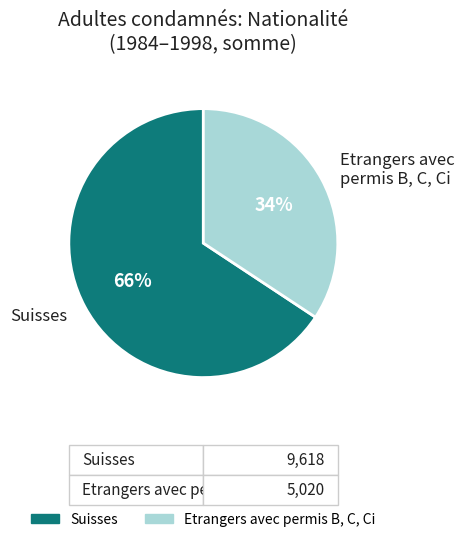

What is the largest slice in the pie chart?

Suisses